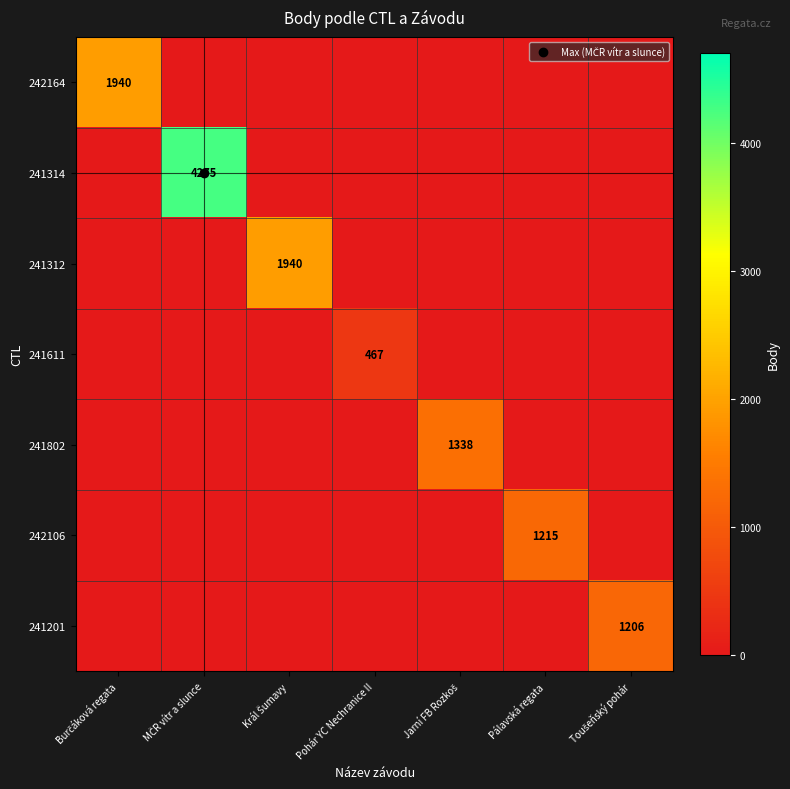

Is it true that 242106 equals 414 at Pohár YC Nechranice II?

False